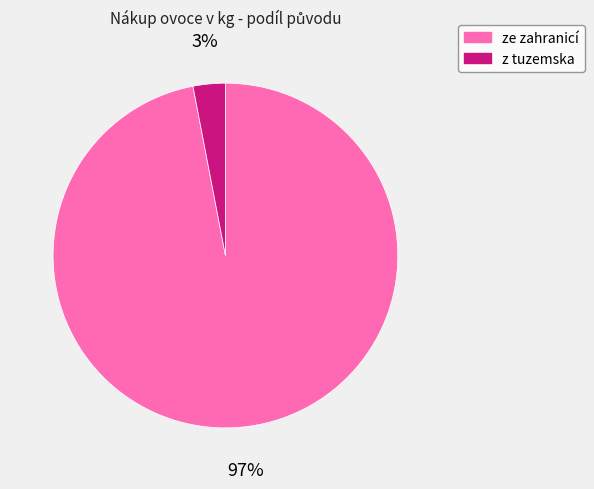

Count the number of slices in the pie.

2